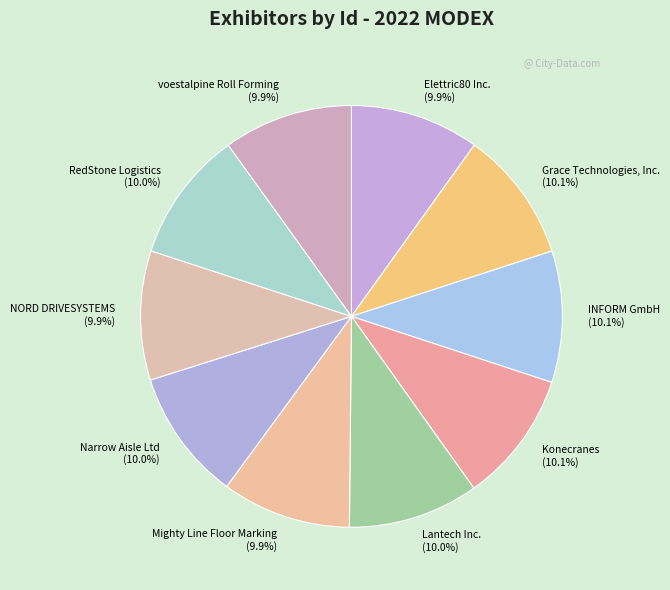

What portion of the pie excludes NORD DRIVESYSTEMS?

90.1%